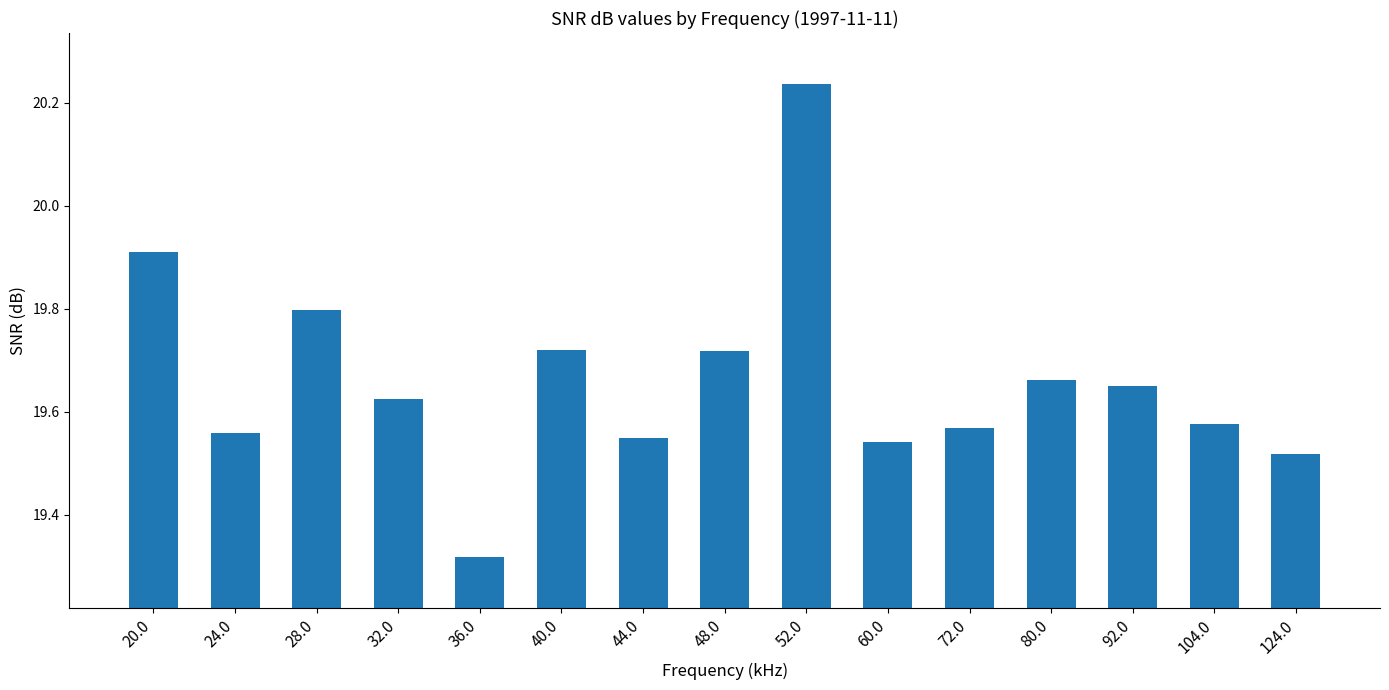

What is the difference between the maximum and minimum values?

0.9